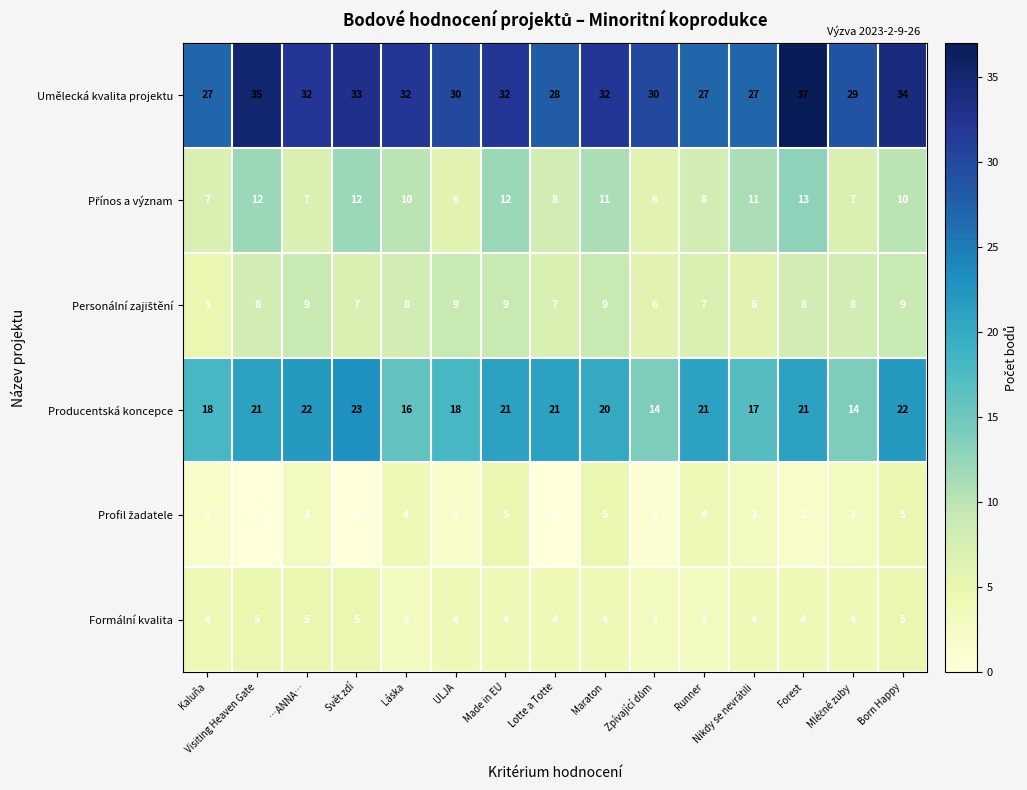

At how many categories does at least one series exceed 1?

15